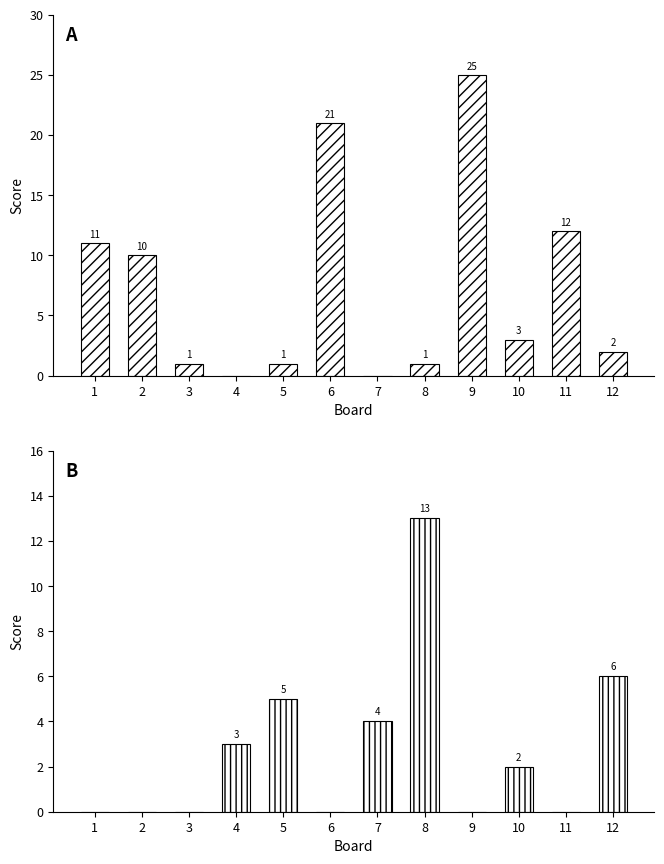

At which label is Score 2 closest to 6?

12